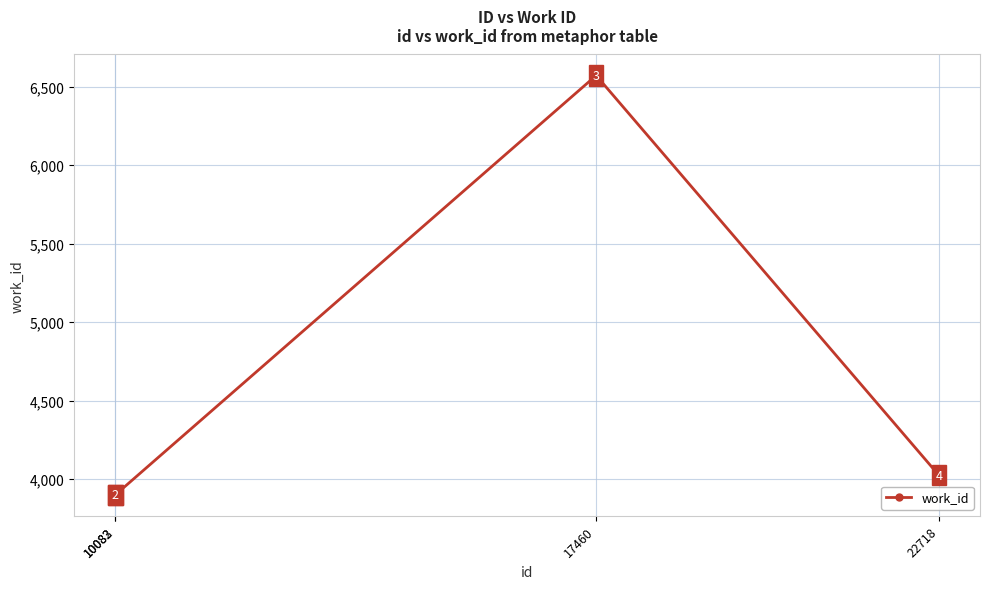

What is the maximum value shown in the chart?

6572